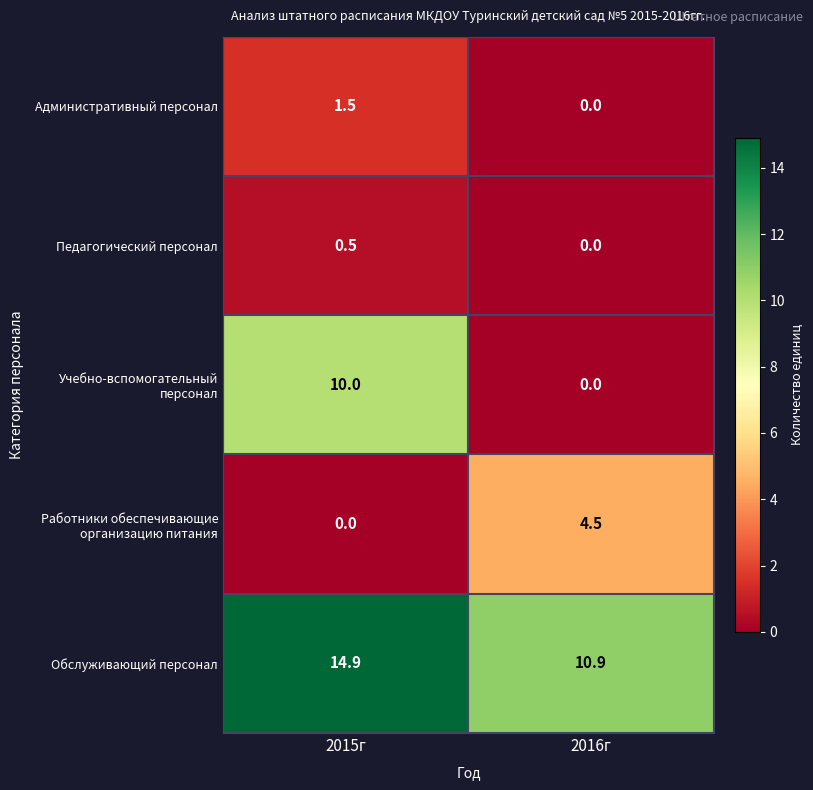

What is the difference between the Учебно-вспомогательный персонал values at 2016г and 2015г?

10.0